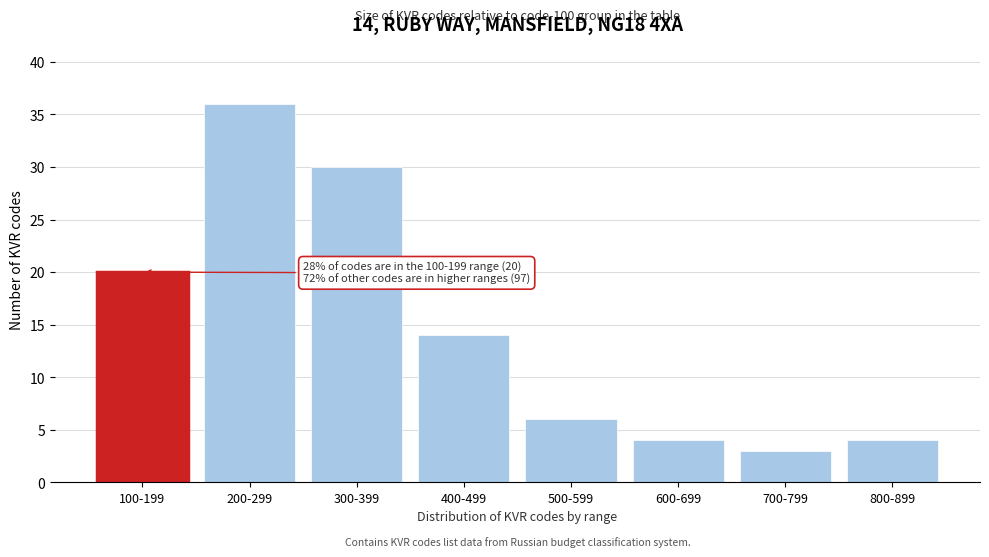

Reading left to right, list all the values displayed in this chart.

100-199=20	200-299=36	300-399=30	400-499=14	500-599=6	600-699=4	700-799=3	800-899=4